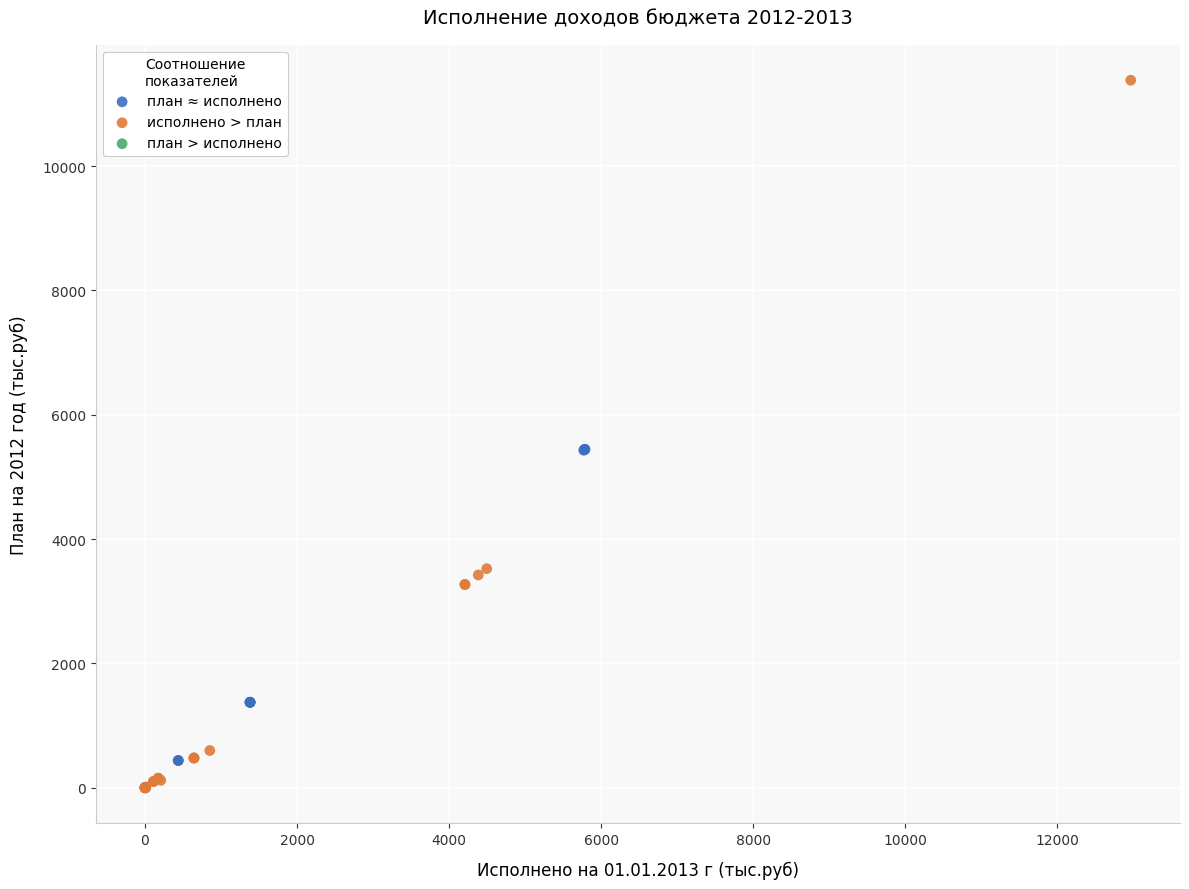

Which series has the widest spread of Y values?

исполнено > план